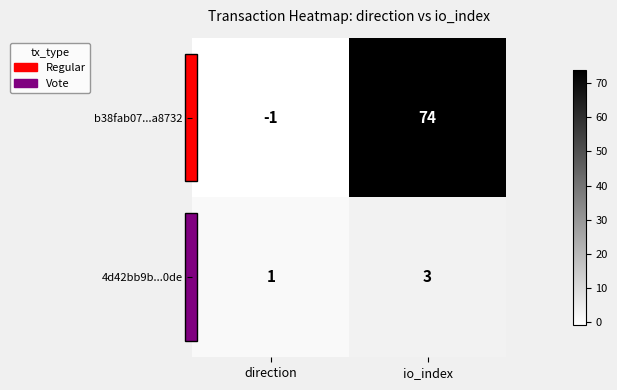

What is the spread (max minus min) of values at io_index?

71